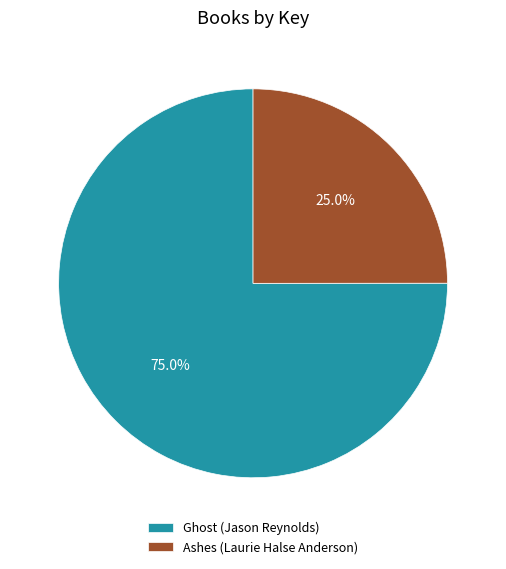

To the nearest percent, what portion does Ghost (Jason Reynolds) represent?

75%